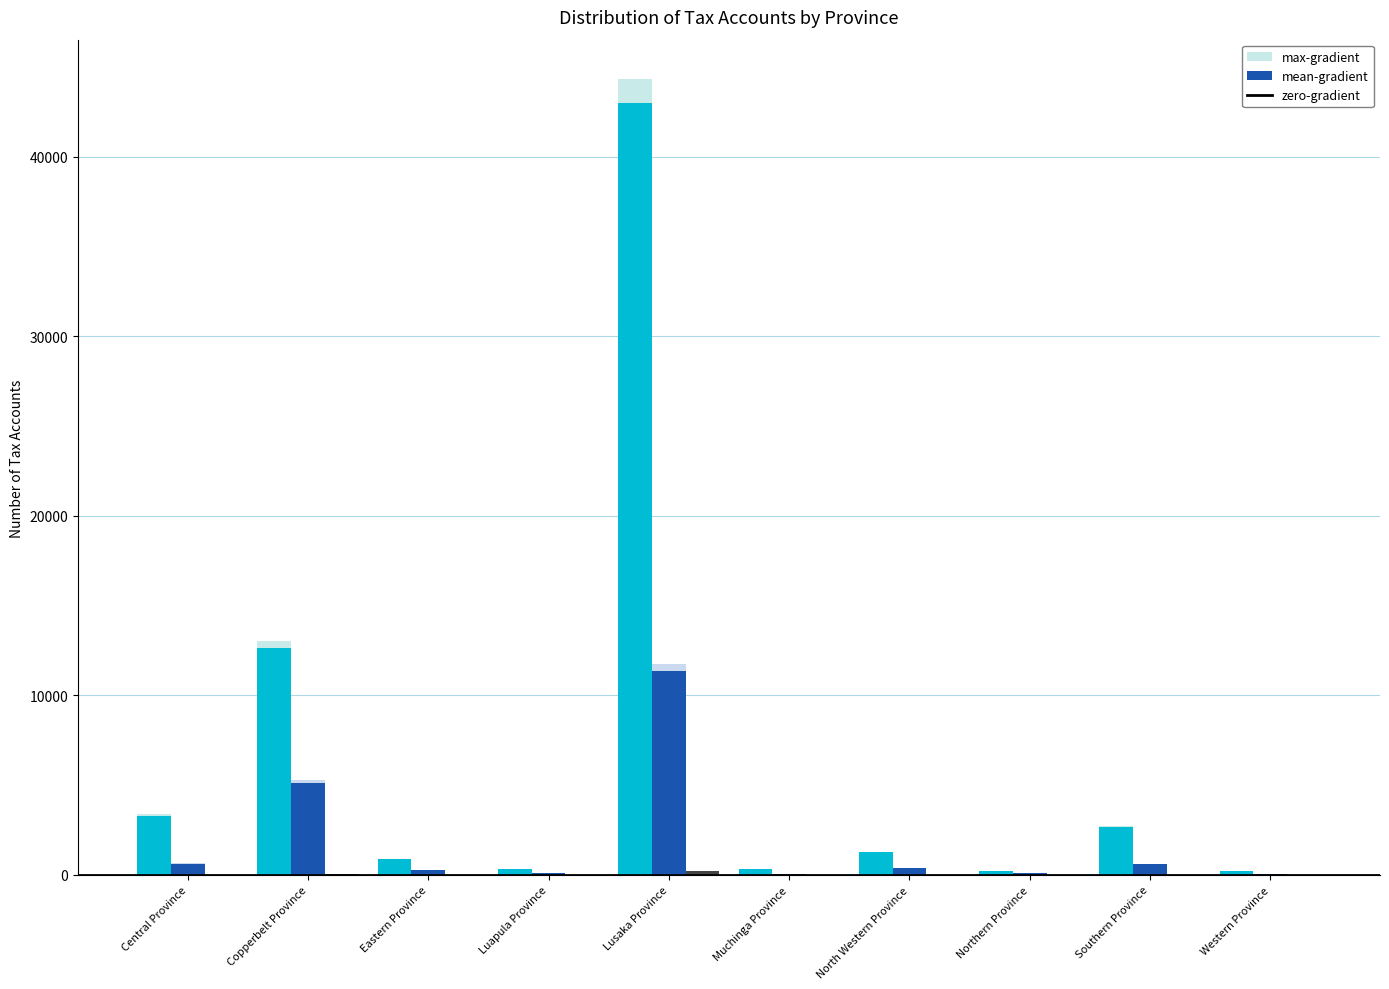

Does the chart contain stacked bars?

No